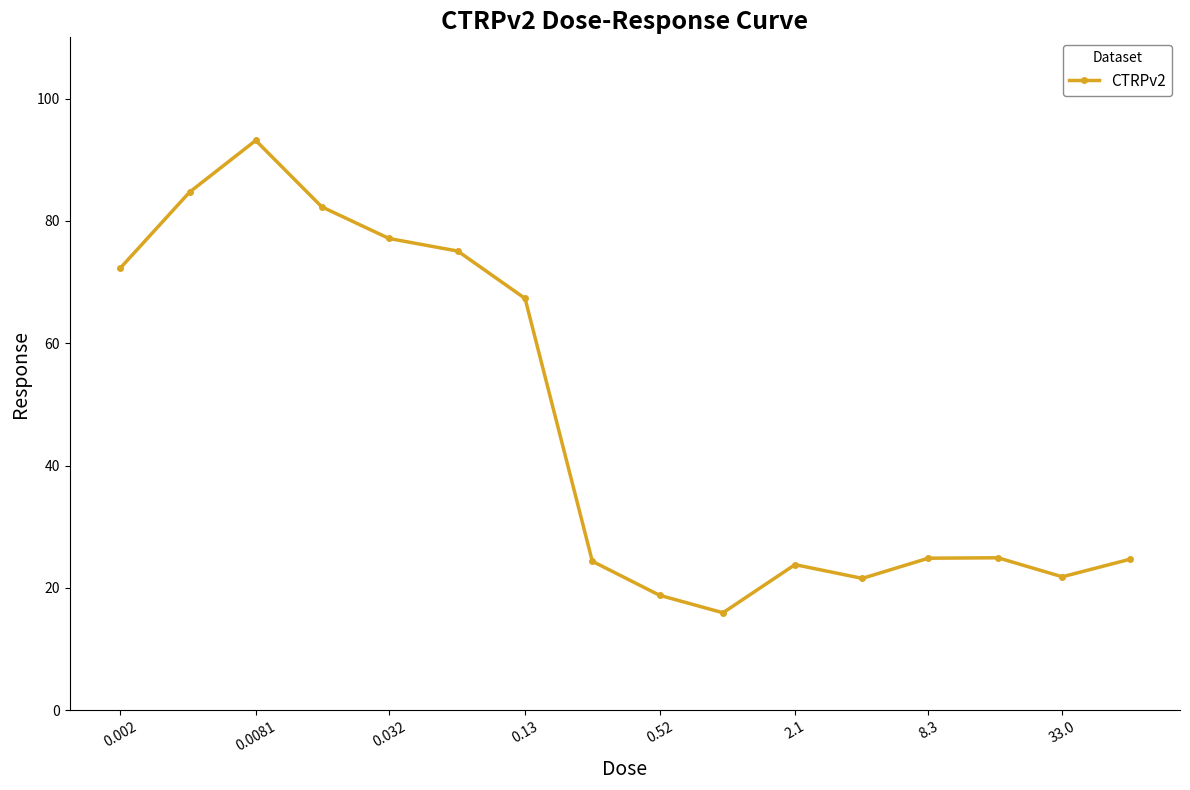

What is the difference between the second highest and second lowest values?

65.9